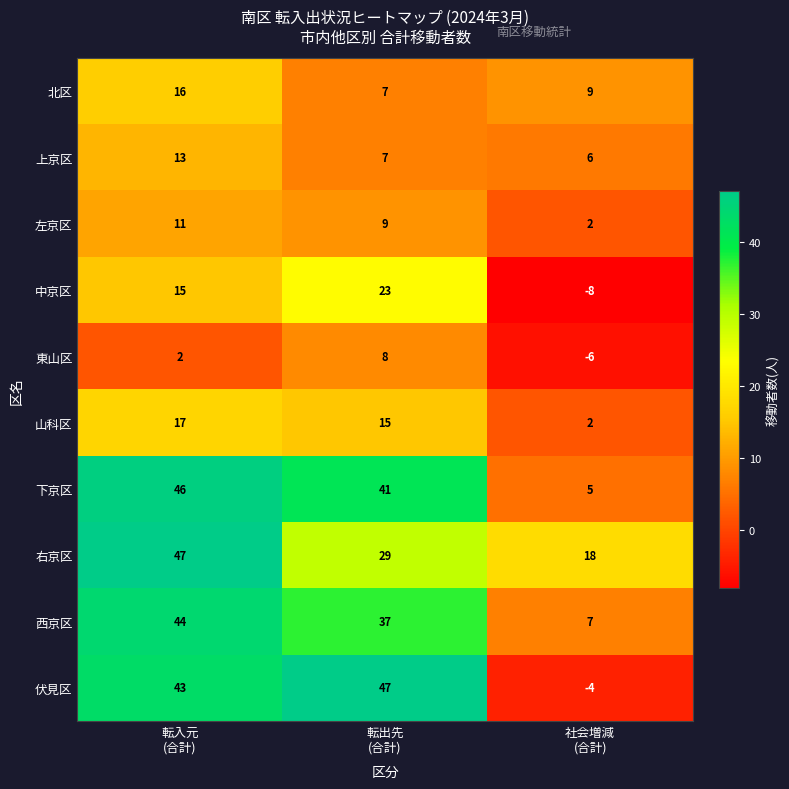

How many categories are shown in the chart?

3